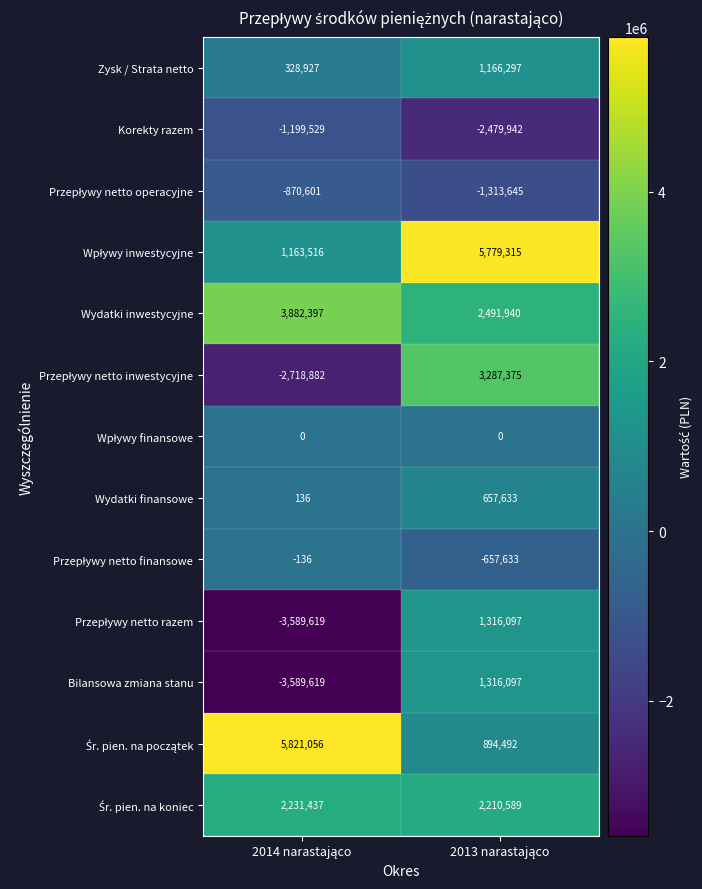

What is the sum of all Zysk / Strata netto values?

1495224